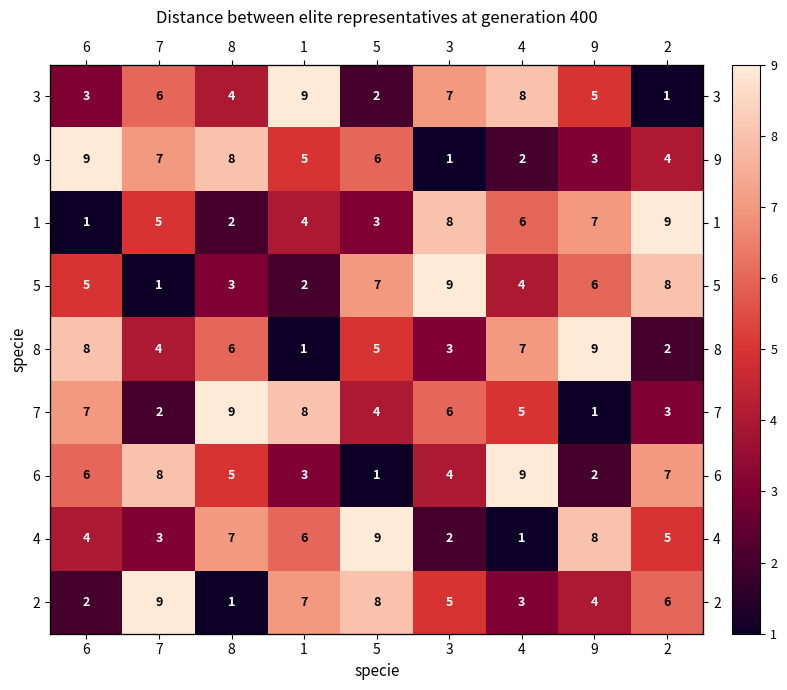

How many series are shown in this chart?

9